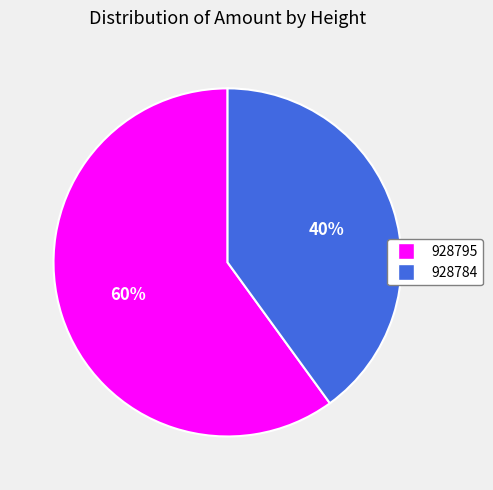

Do 928795 and 928784 together represent more than half of the pie?

Yes